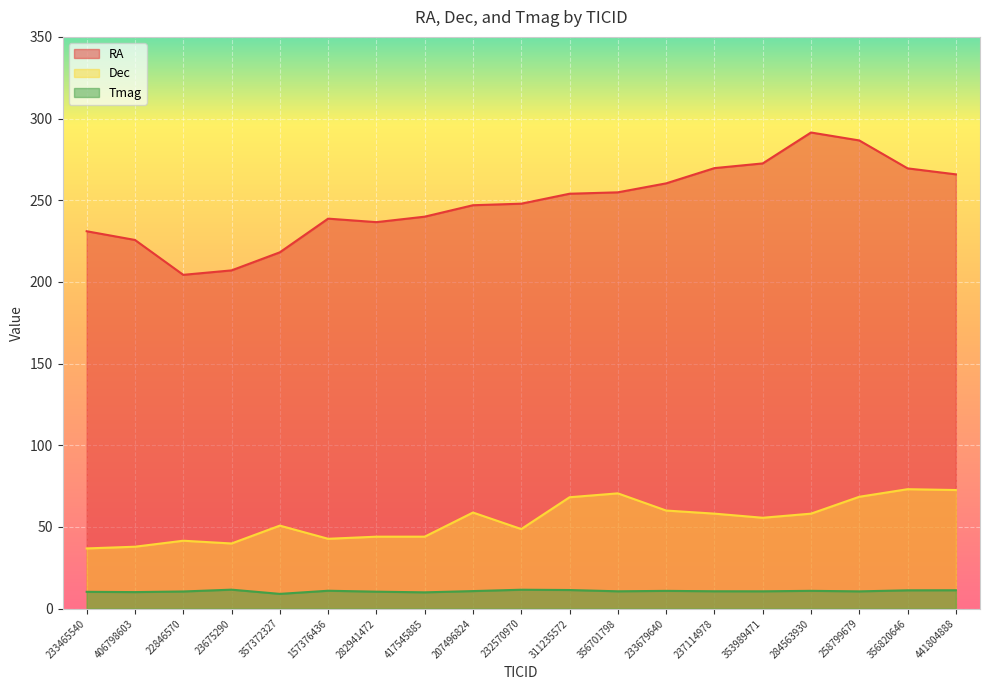

Which series has the largest total across all categories?

RA